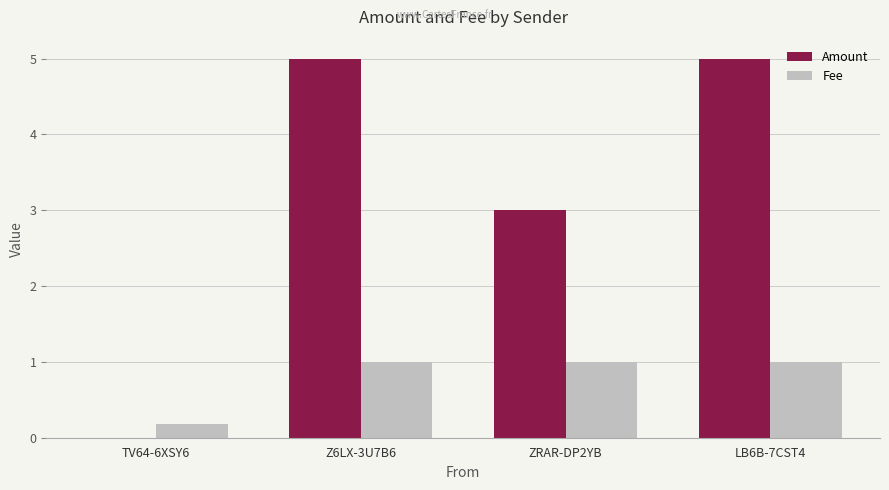

What is the sum of all Amount values?

13.0